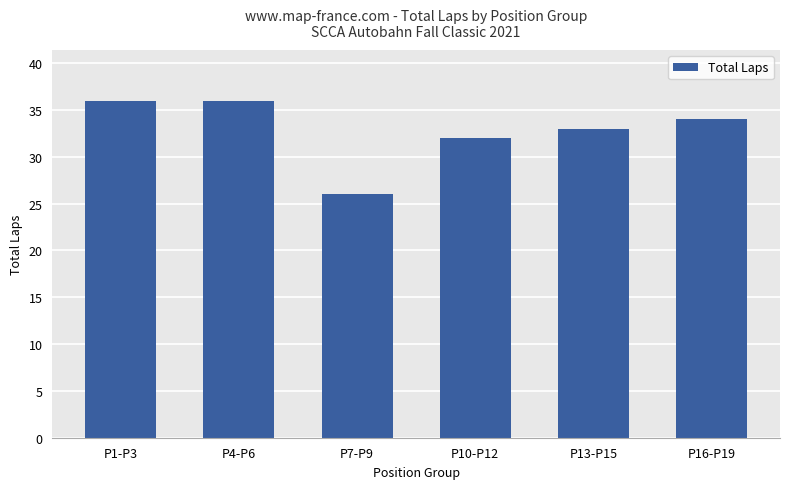

What is the change in value from P10-P12 to P13-P15?

+1